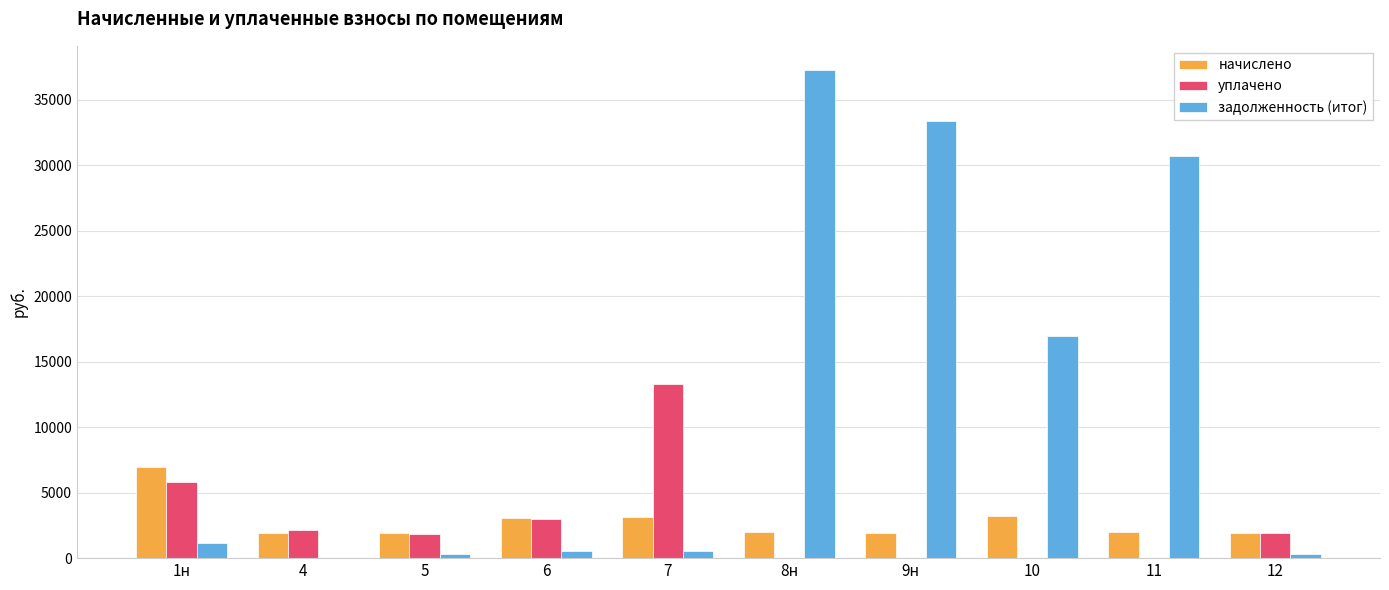

What are all the series names shown in the legend?

начислено, уплачено, задолженность (итог)